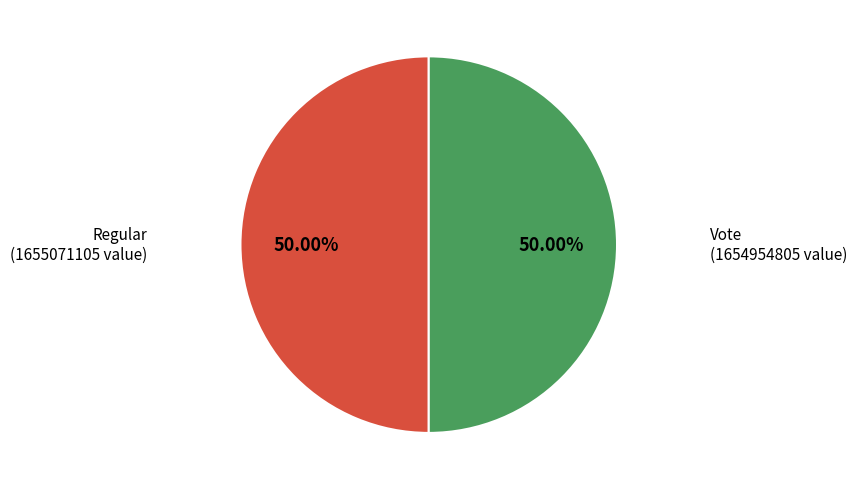

What is the ratio of the value at Regular to the value at Vote?

1.0